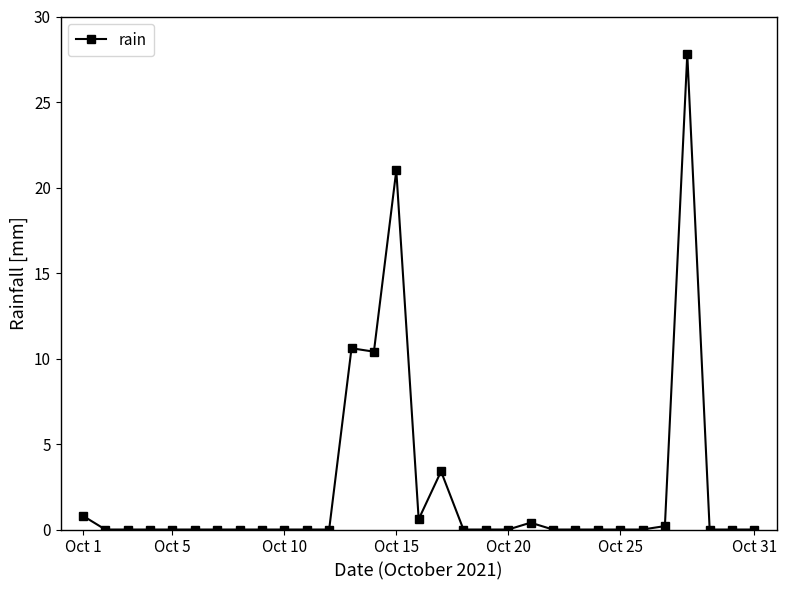

Reading left to right, extract all data points from this chart.

0.8	0.0	0.0	0.0	0.0	0.0	0.0	0.0	0.0	0.0	0.0	0.0	10.6	10.4	21.0	0.6	3.4	0.0	0.0	0.0	0.4	0.0	0.0	0.0	0.0	0.0	0.2	27.8	0.0	0.0	0.0